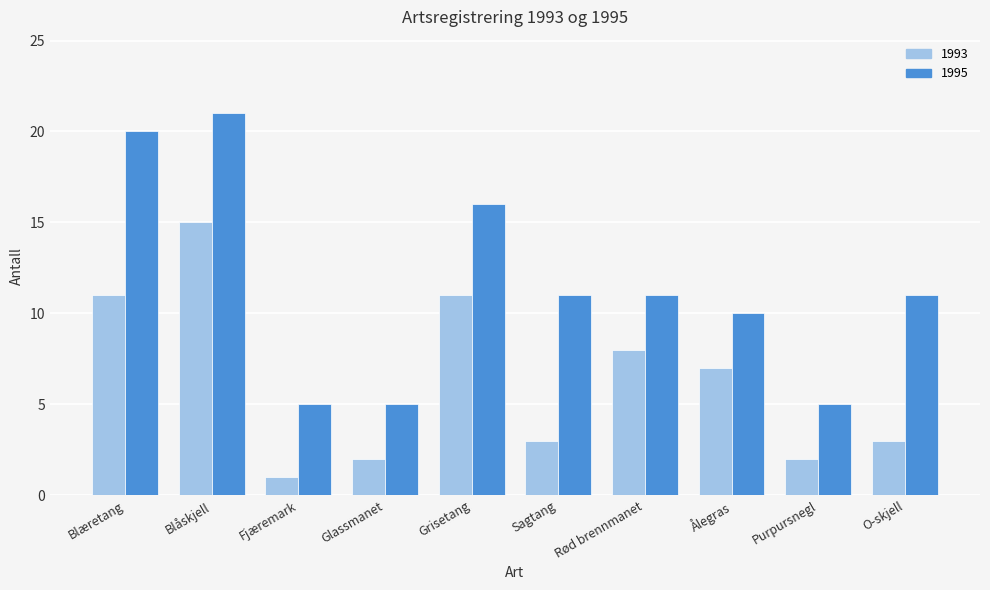

Which series has the largest range (max minus min)?

1995